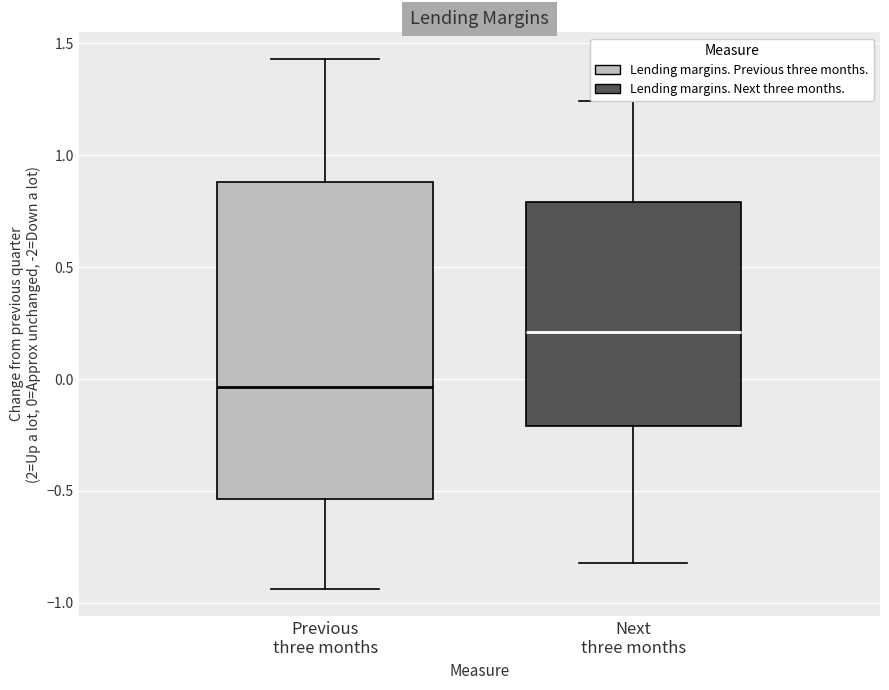

Comparing the boxes themselves (not the whiskers), which one is the tallest?

Previous three months